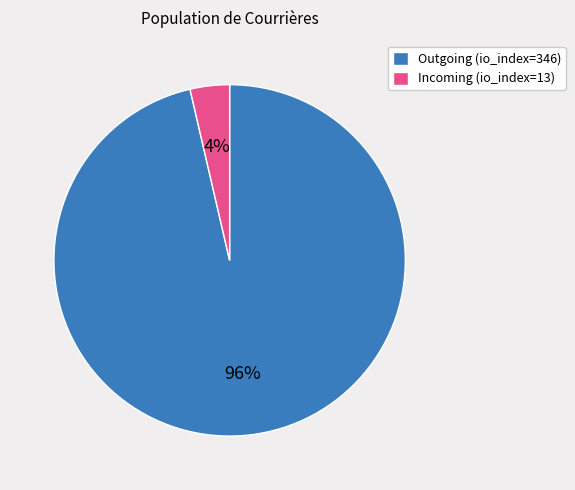

What percentage is the Outgoing (io_index=346) slice, to the nearest percent?

96%